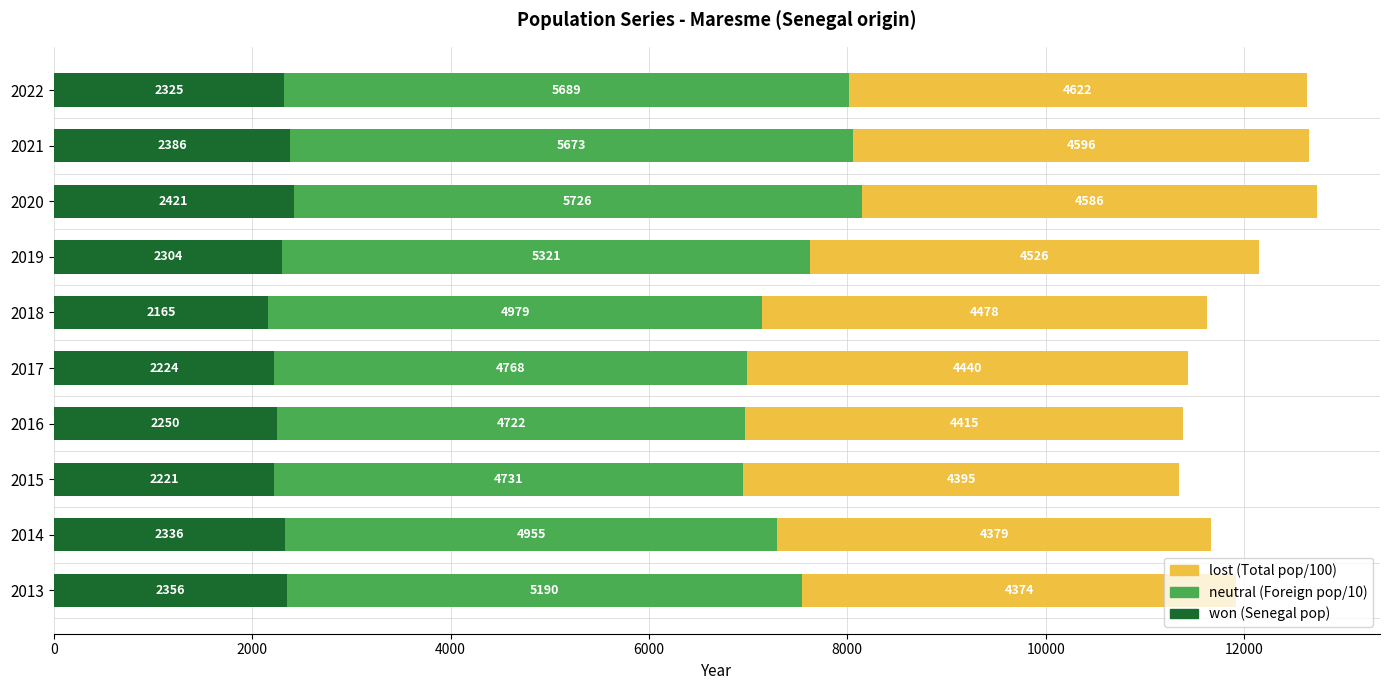

What is the total value across all series at 2016?

11387